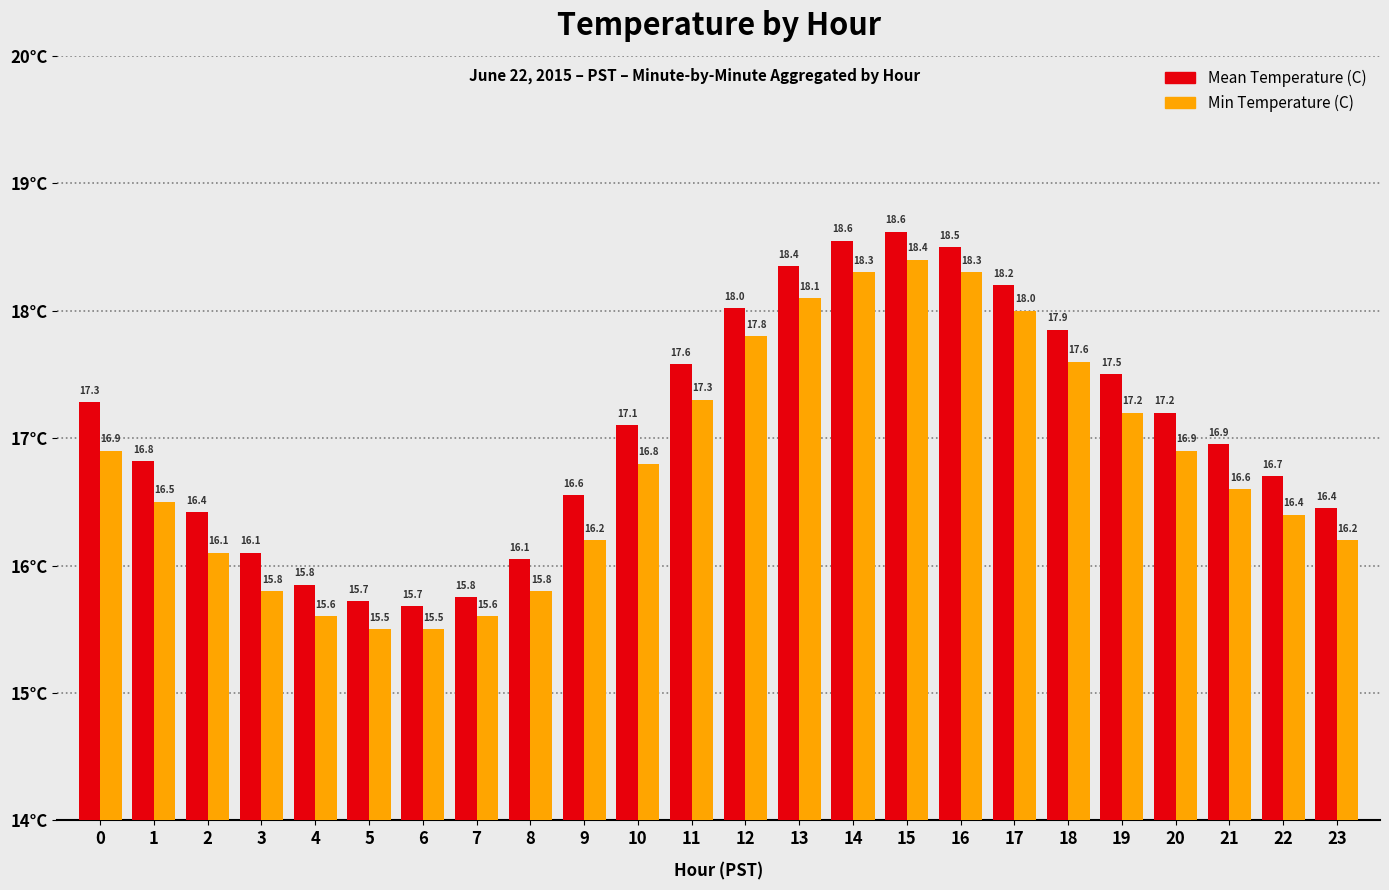

What is the minimum value shown in the chart?

15.5